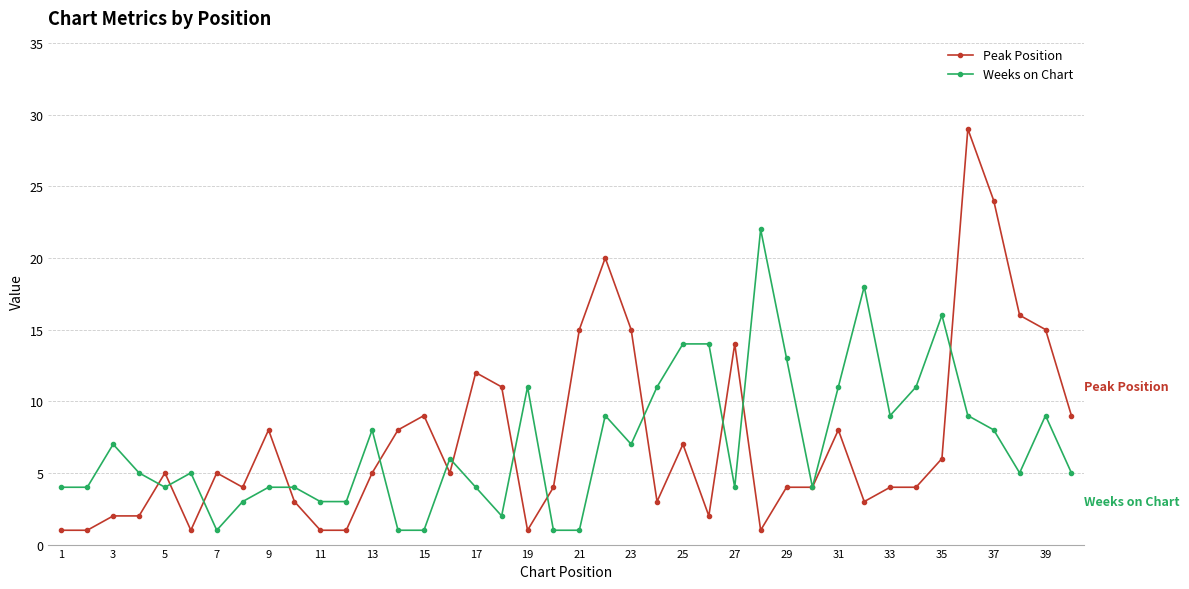

Count the number of data series in this chart.

2